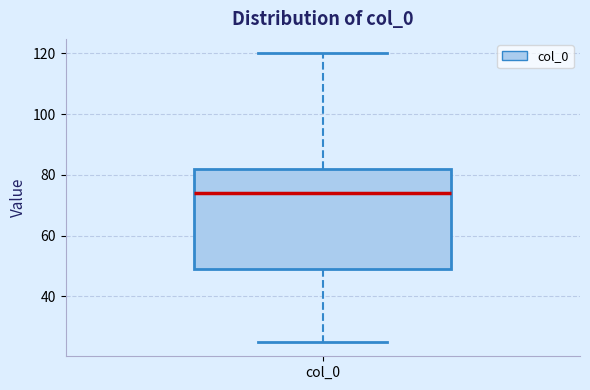

Where does the median line of the box for col_0 sit on the y-axis? The values are not printed on the chart, so give them approximately, as read against the axis.

74